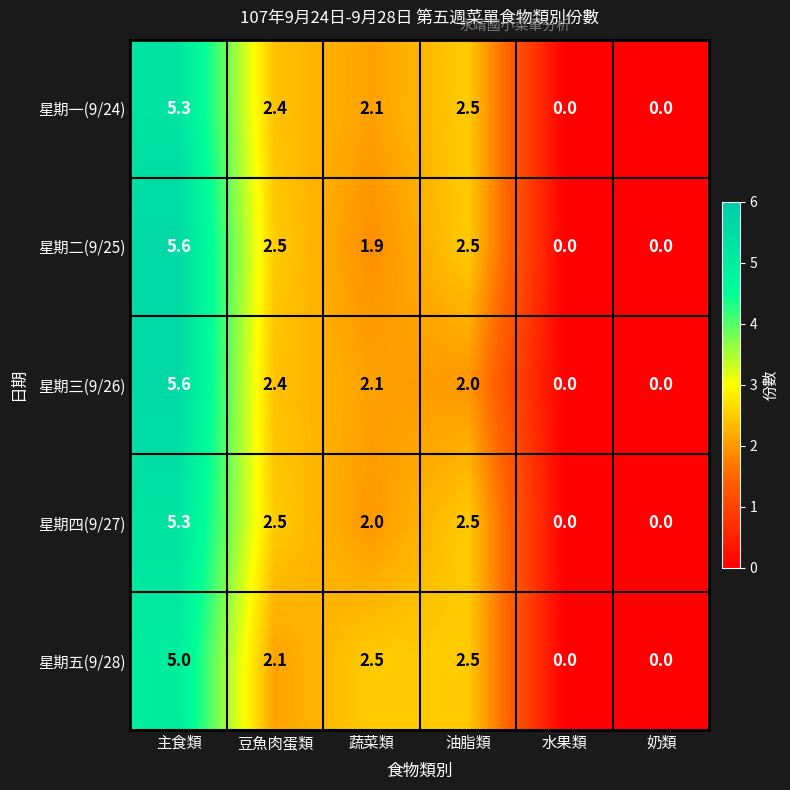

What is the spread (max minus min) of values at 豆魚肉蛋類?

0.4